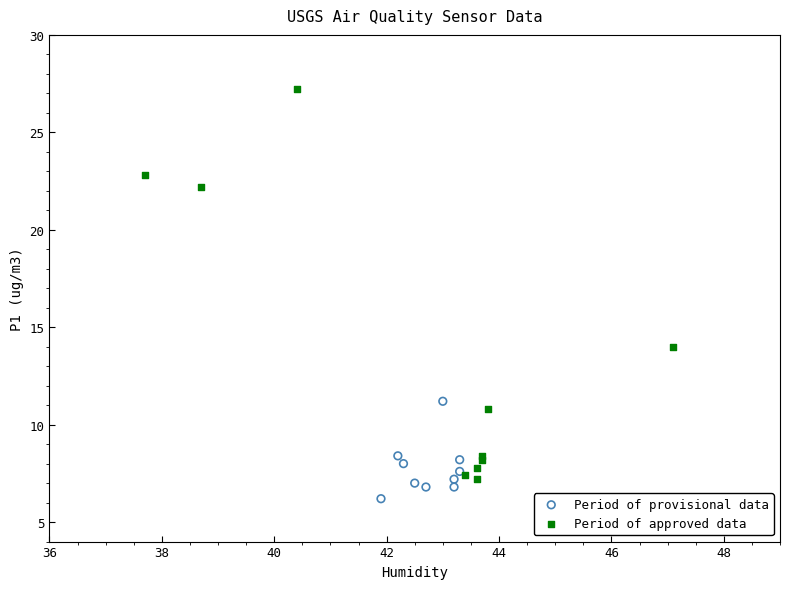

What are all the series names shown in the legend?

Period of provisional data, Period of approved data